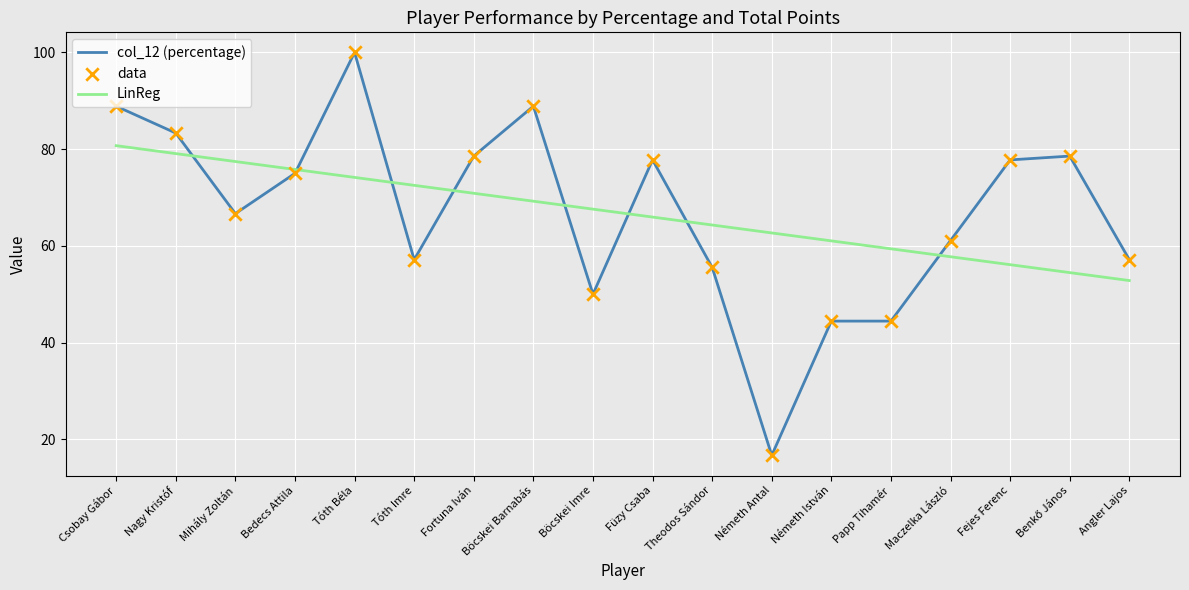

At which category is the sum across all series the highest?

Tóth Béla